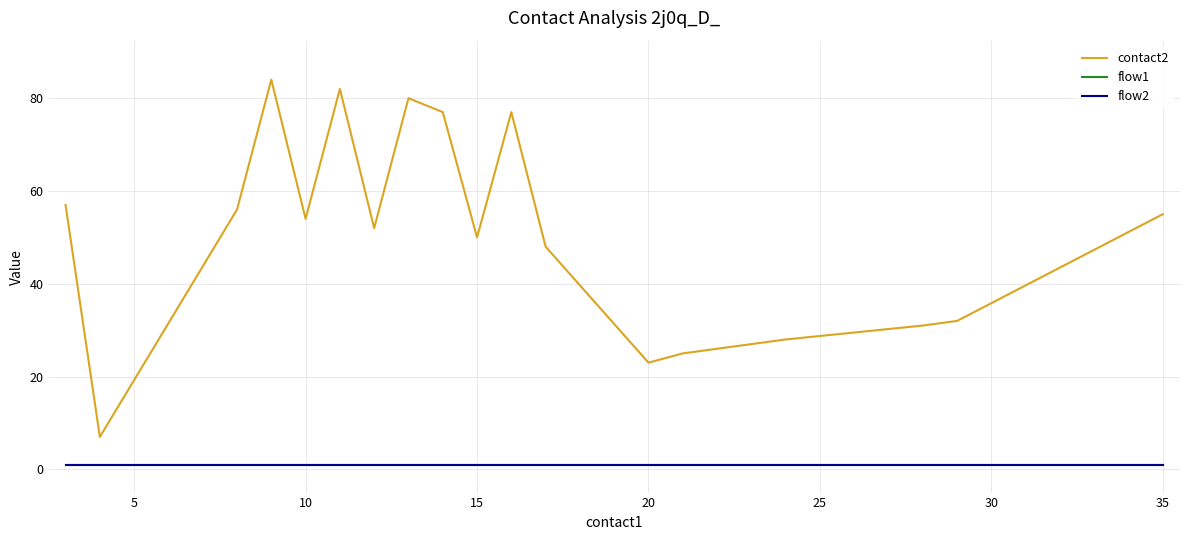

True or false: flow1 and contact2 cross at least once.

False